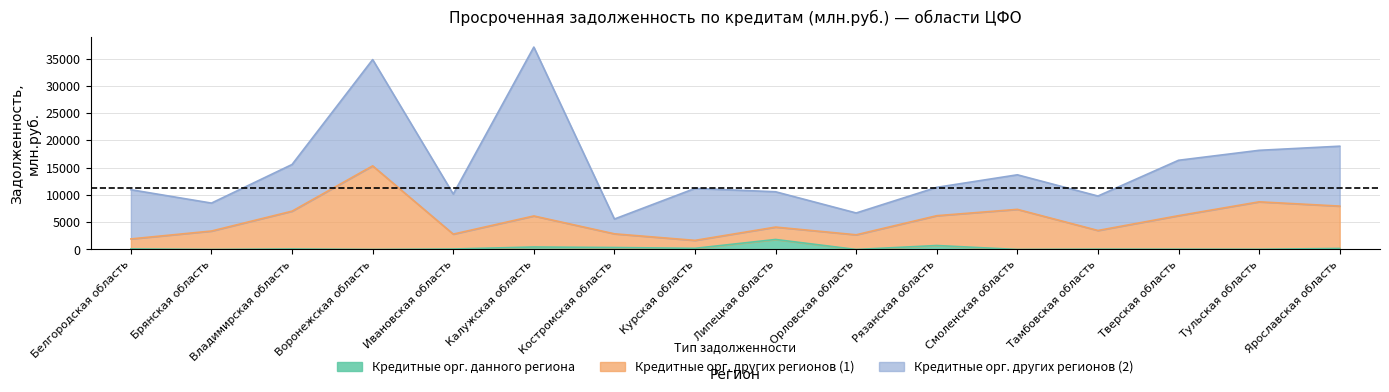

How many lines are shown in the chart?

2